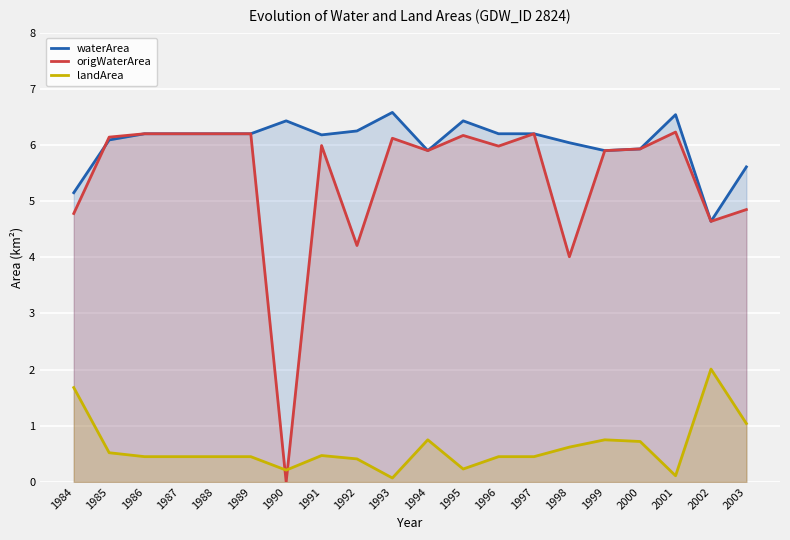

True or false: landArea has a value of 0.7 at 1986.

False